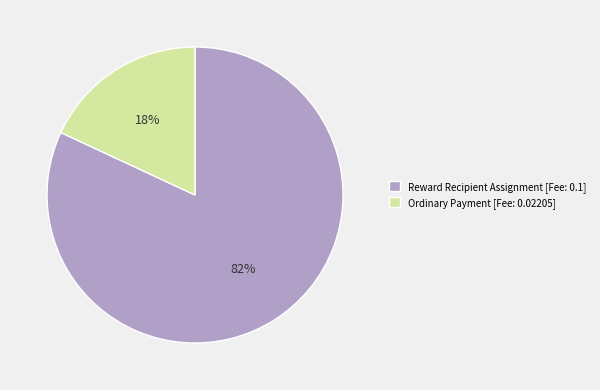

To the nearest percent, what is the difference between the Reward Recipient Assignment and Ordinary Payment slice percentages?

64%